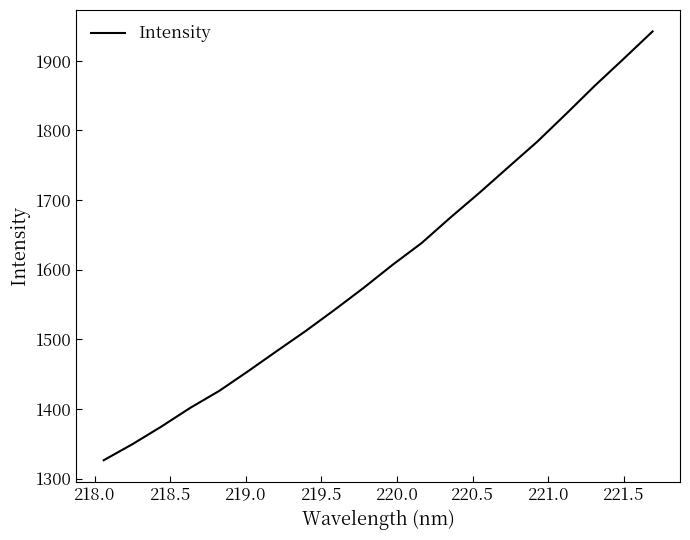

Reading left to right, what are all the values shown in this chart?

1326.5	1349.7	1375.0	1401.8	1426.1	1454.4	1483.5	1512.4	1542.8	1574.1	1607.1	1638.2	1674.9	1710.3	1747.1	1783.6	1823.5	1864.2	1902.8	1942.1